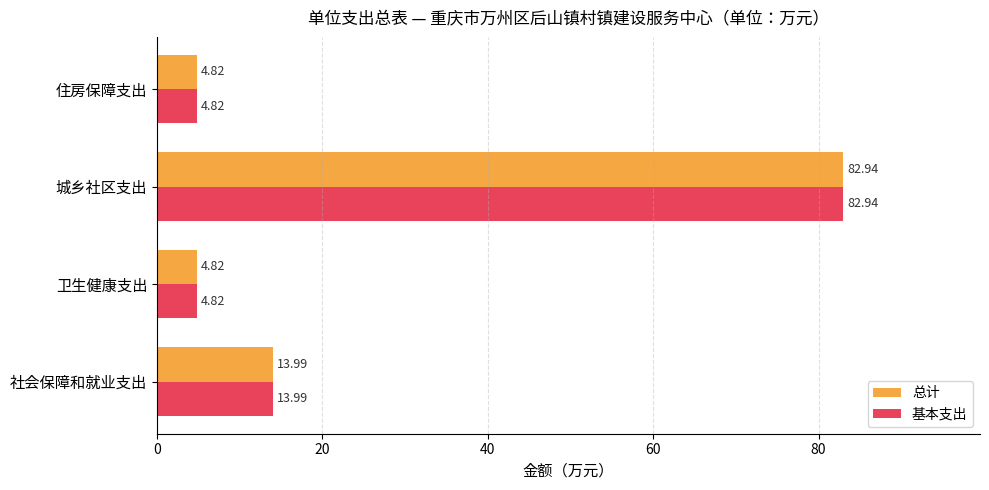

What is the average value of the 基本支出 series?

26.6